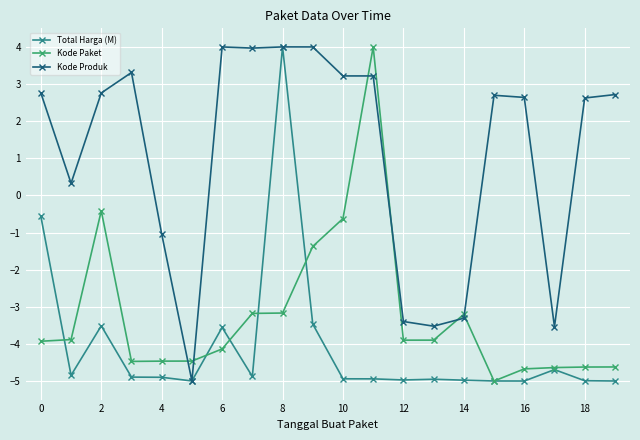

True or false: Total Harga (M) has more than 1 points higher than both neighbors.

True